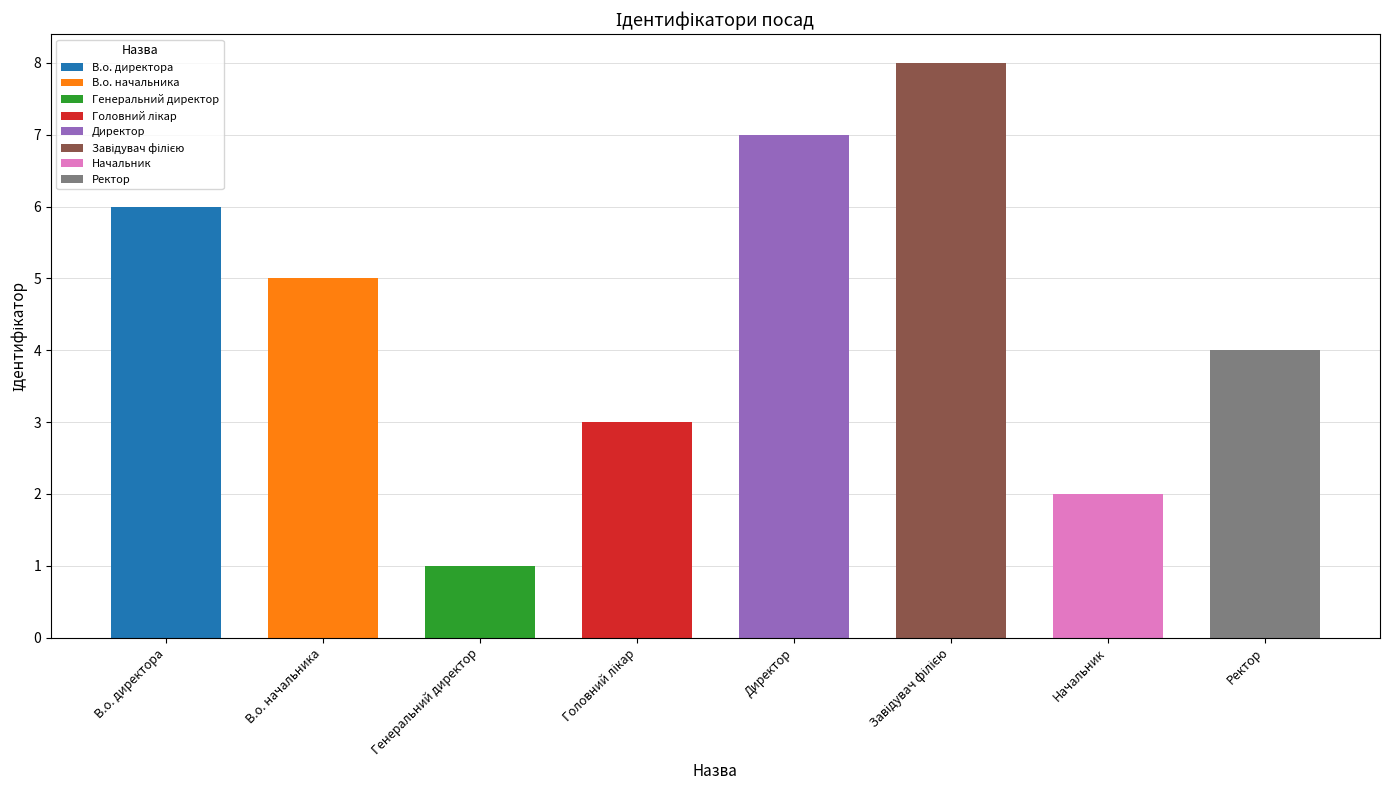

List the labels in order of value, largest first.

Завідувач філією, Директор, В.о. директора, В.о. начальника, Ректор, Головний лікар, Начальник, Генеральний директор